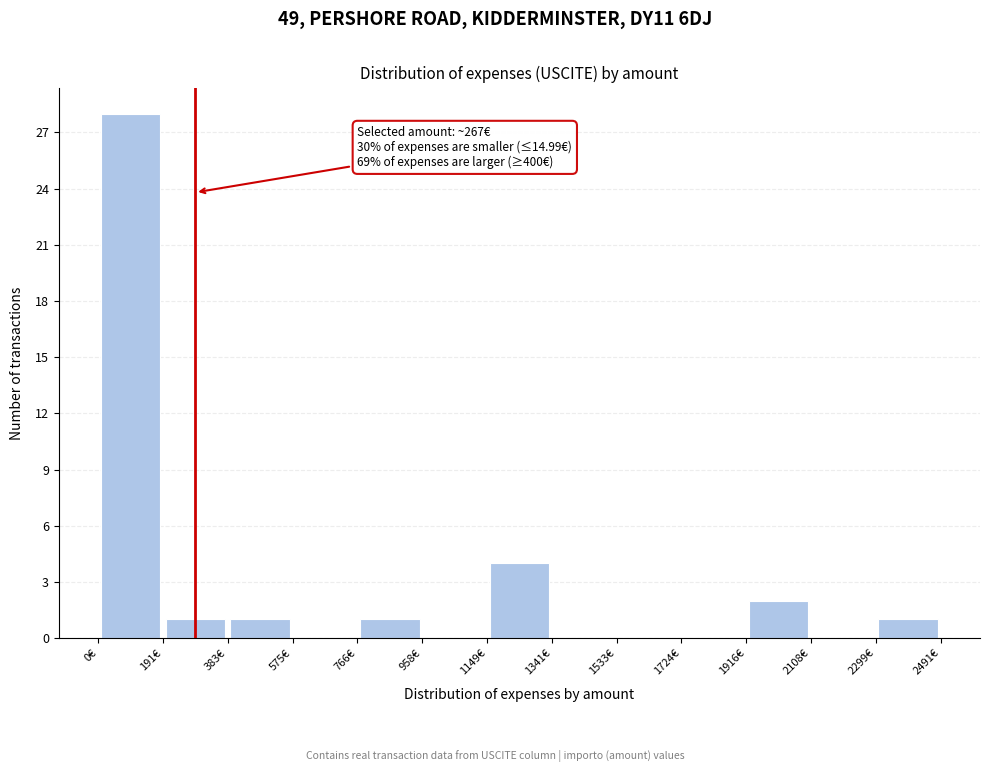

Over which range of the x-axis is the bar tallest?

0 to 200